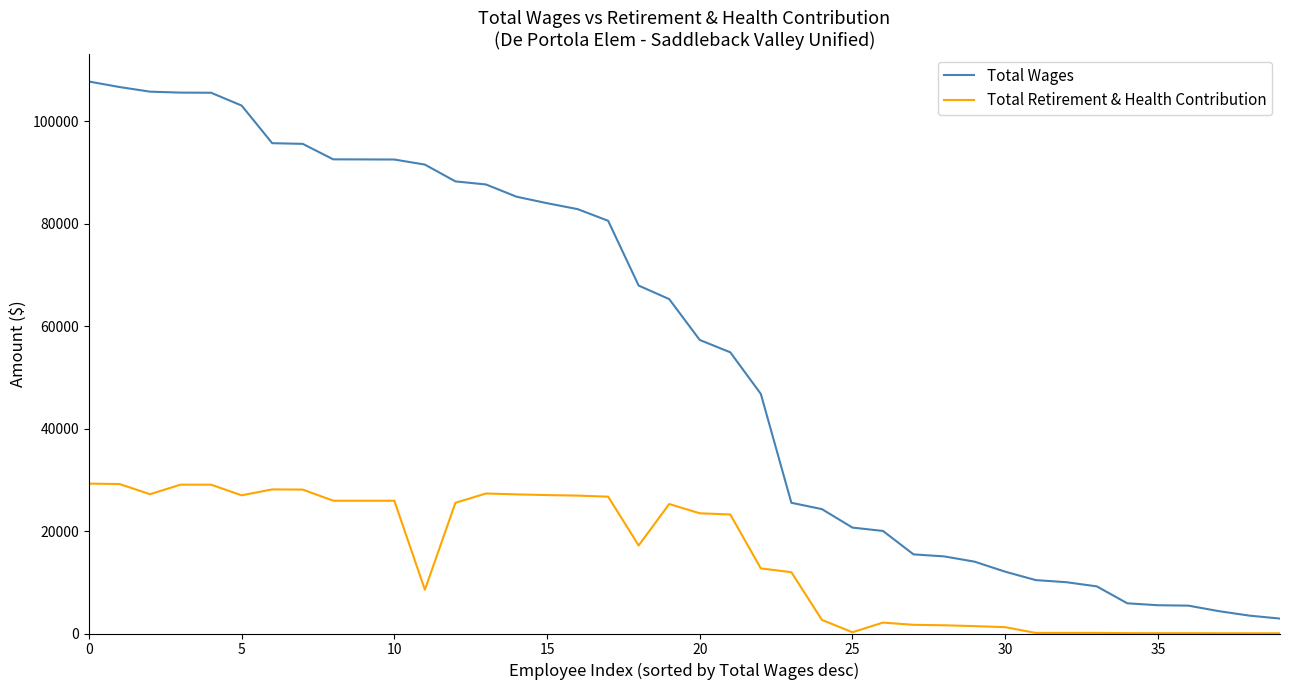

List the series in order of their overall mean, lowest first.

Total Retirement & Health Contribution, Total Wages